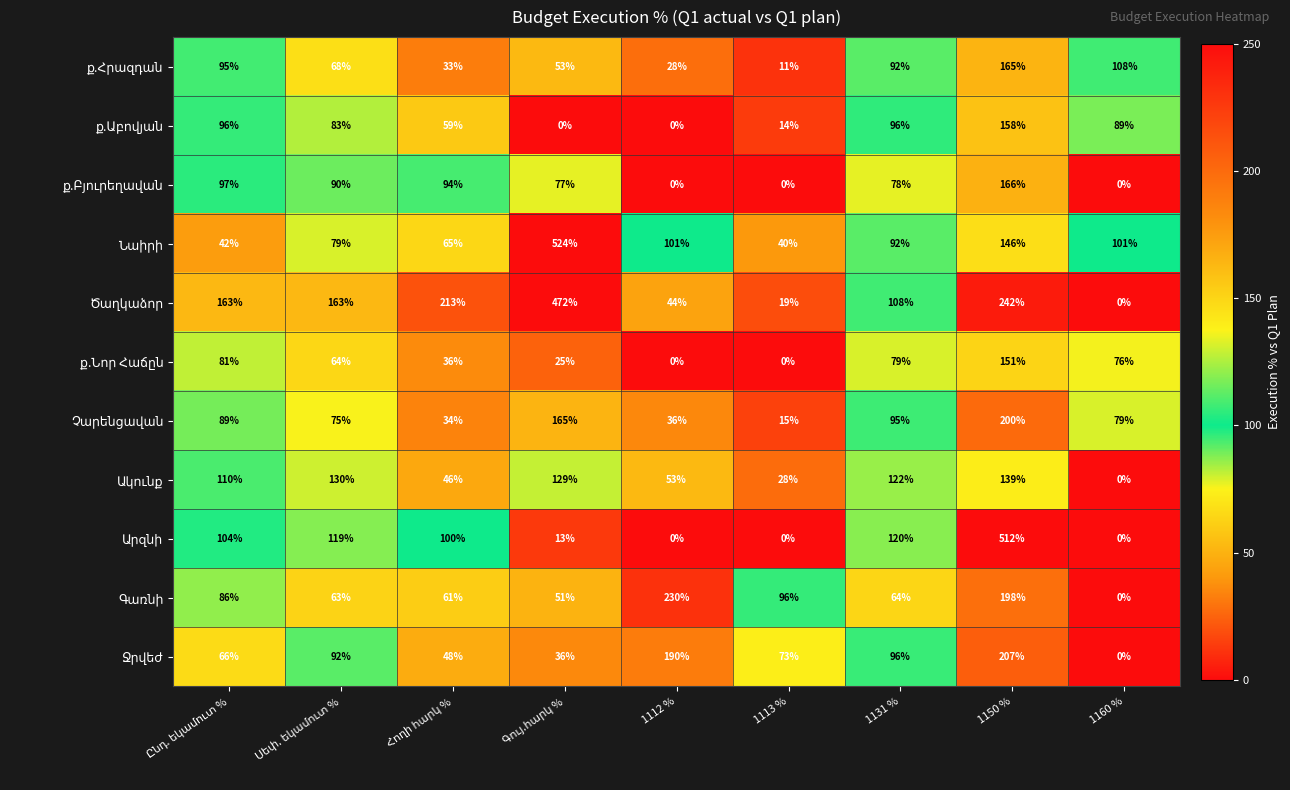

At how many categories does at least one series exceed 107?

8